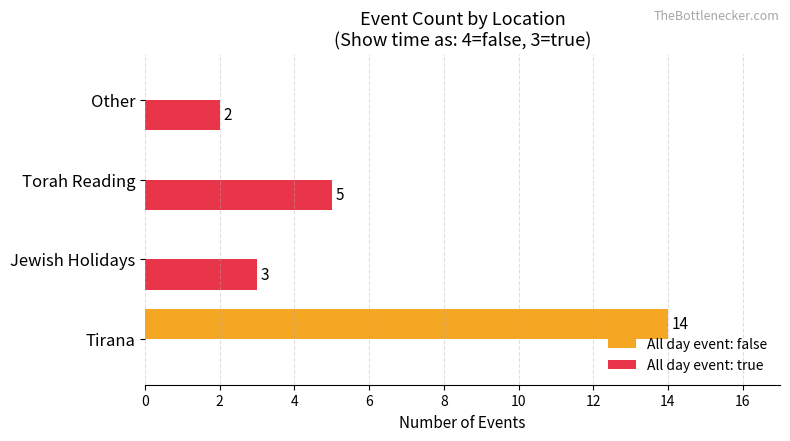

Where is All day event: true nearest to the value 2?

Other